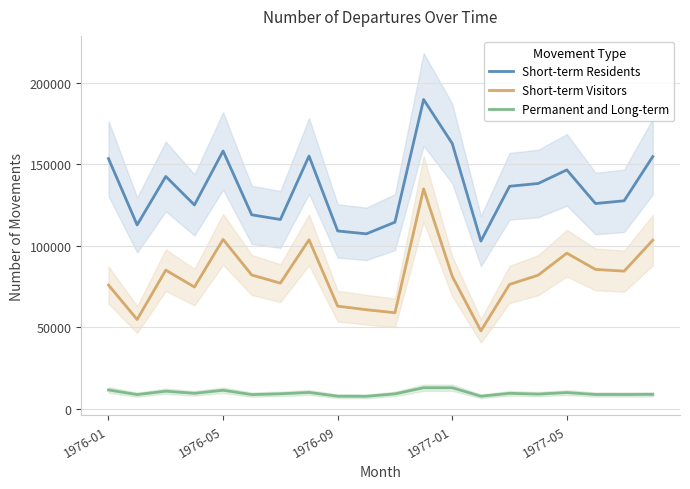

The value of Short-term Visitors at 1976-09 is 108191. True or false?

False